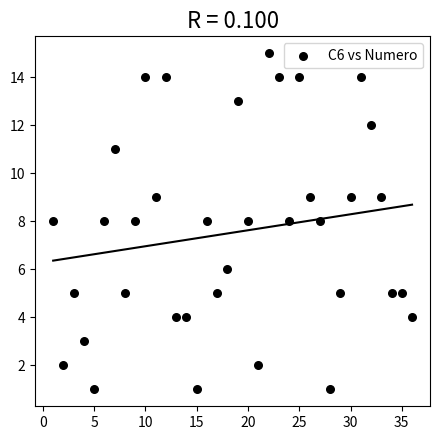

What is the range of Y values (max minus min)?

14